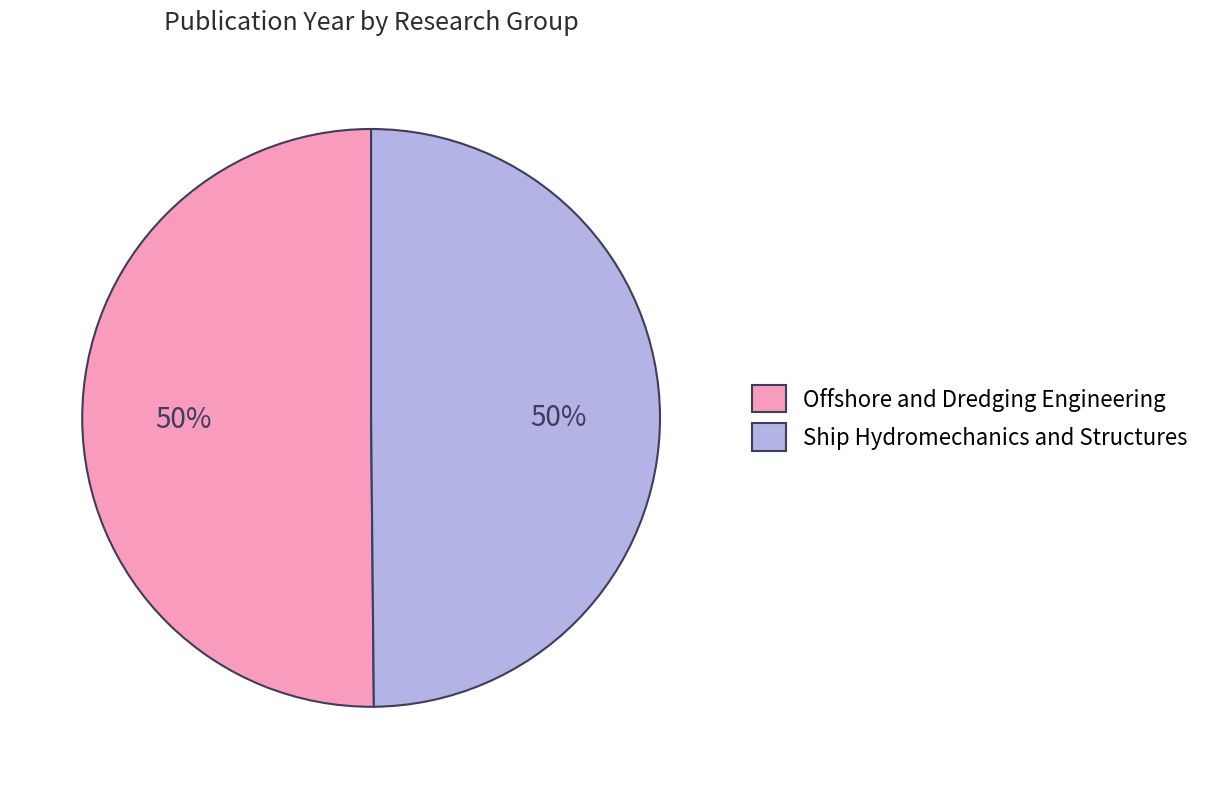

Is the sum of Offshore and Dredging Engineering and Ship Hydromechanics and Structures greater than half?

Yes